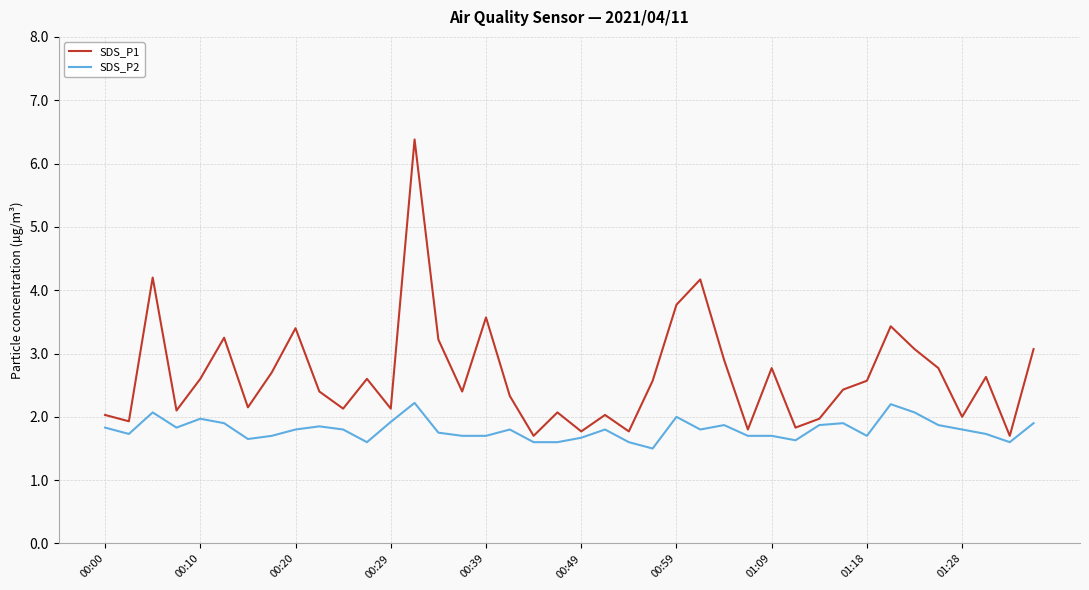

What is the sum of all SDS_P1 values?

106.3